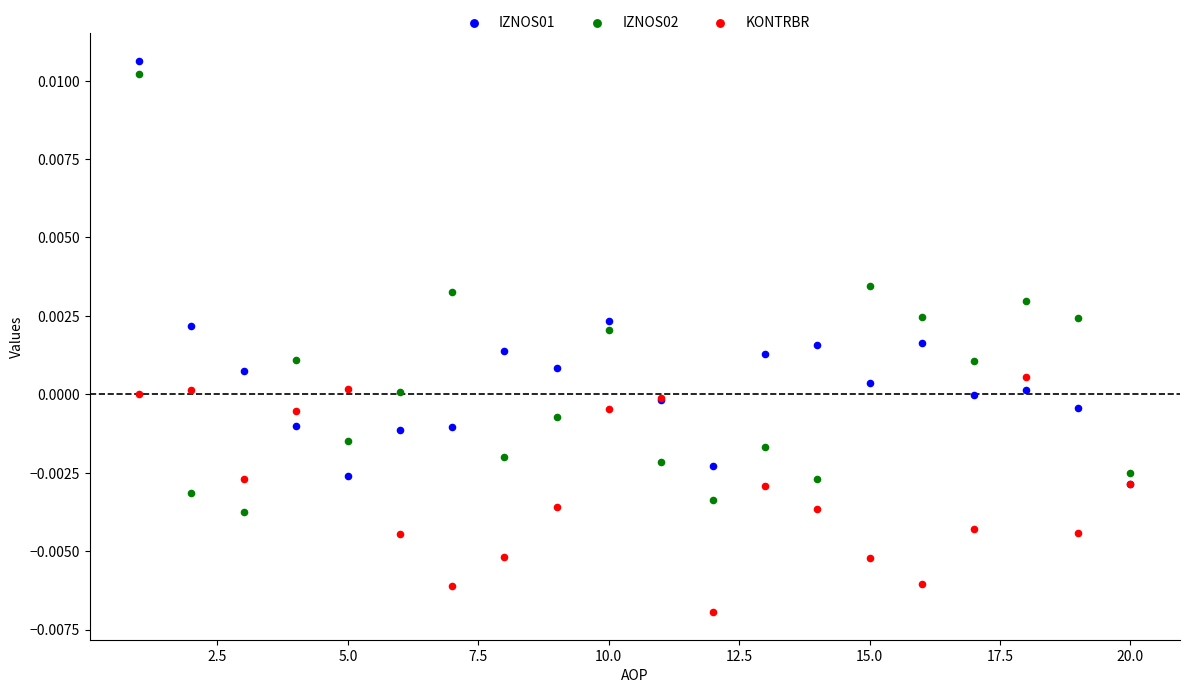

Which series reaches the maximum Y coordinate?

IZNOS01